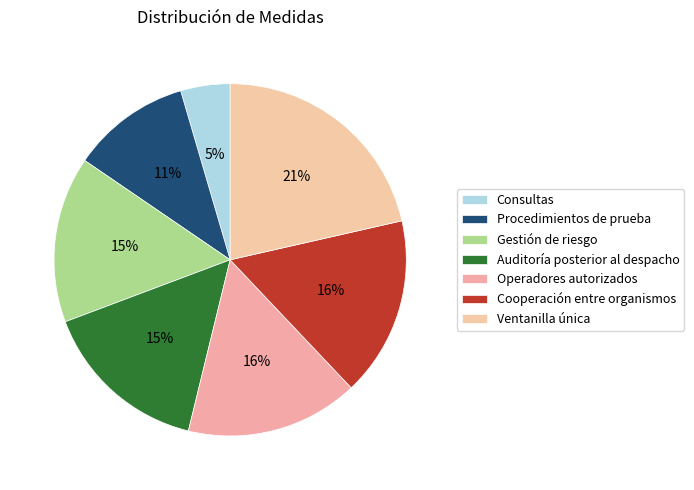

Approximately how many times larger is the value at Ventanilla única compared to Auditoría posterior al despacho?

1.4